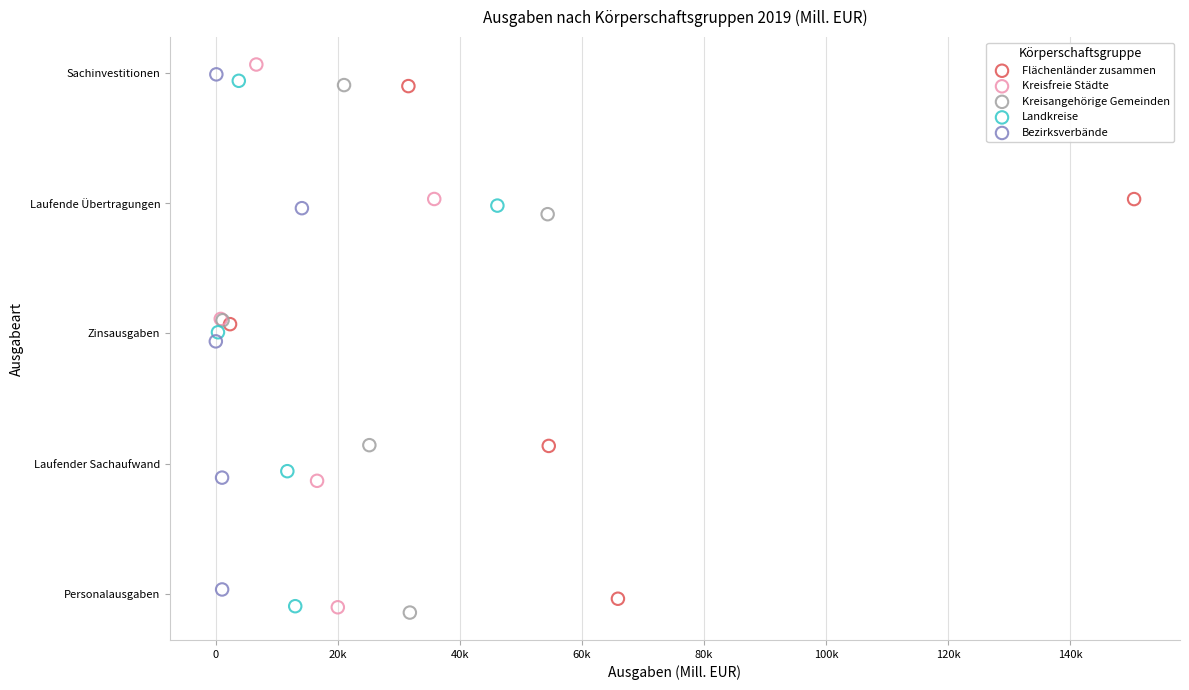

Which series contains the highest Y value?

Kreisfreie Städte